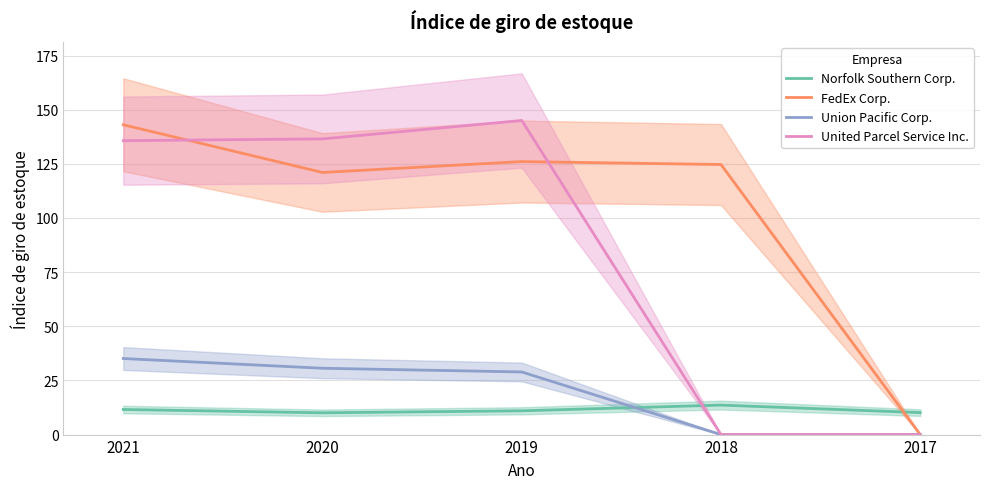

True or false: United Parcel Service Inc. has more than 0 interior local peaks.

True